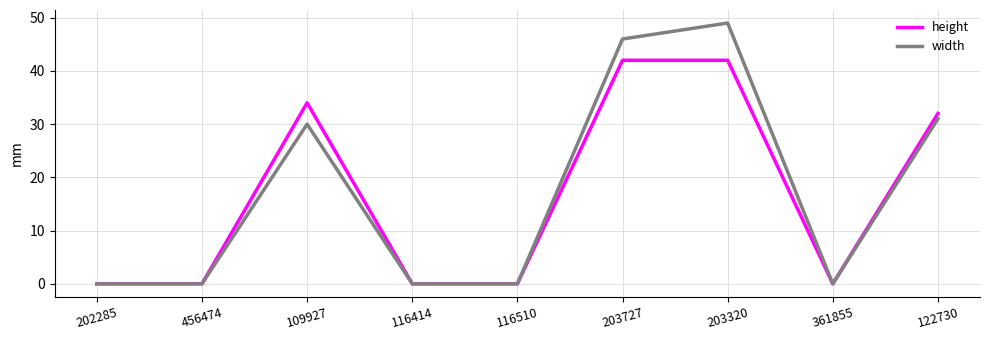

At which category is the sum across all series the highest?

203320